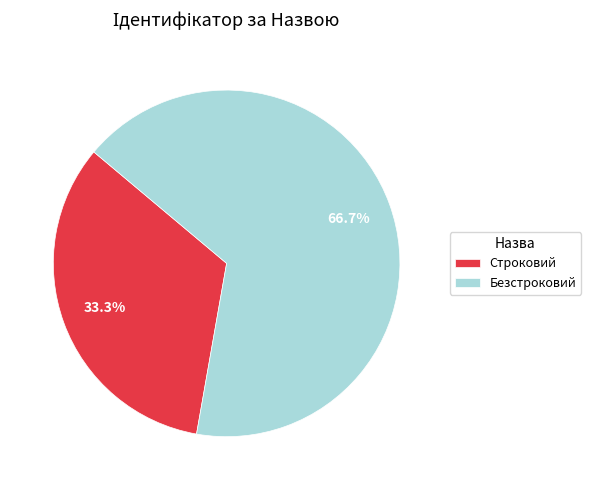

Which category has the smallest portion of the pie?

Строковий